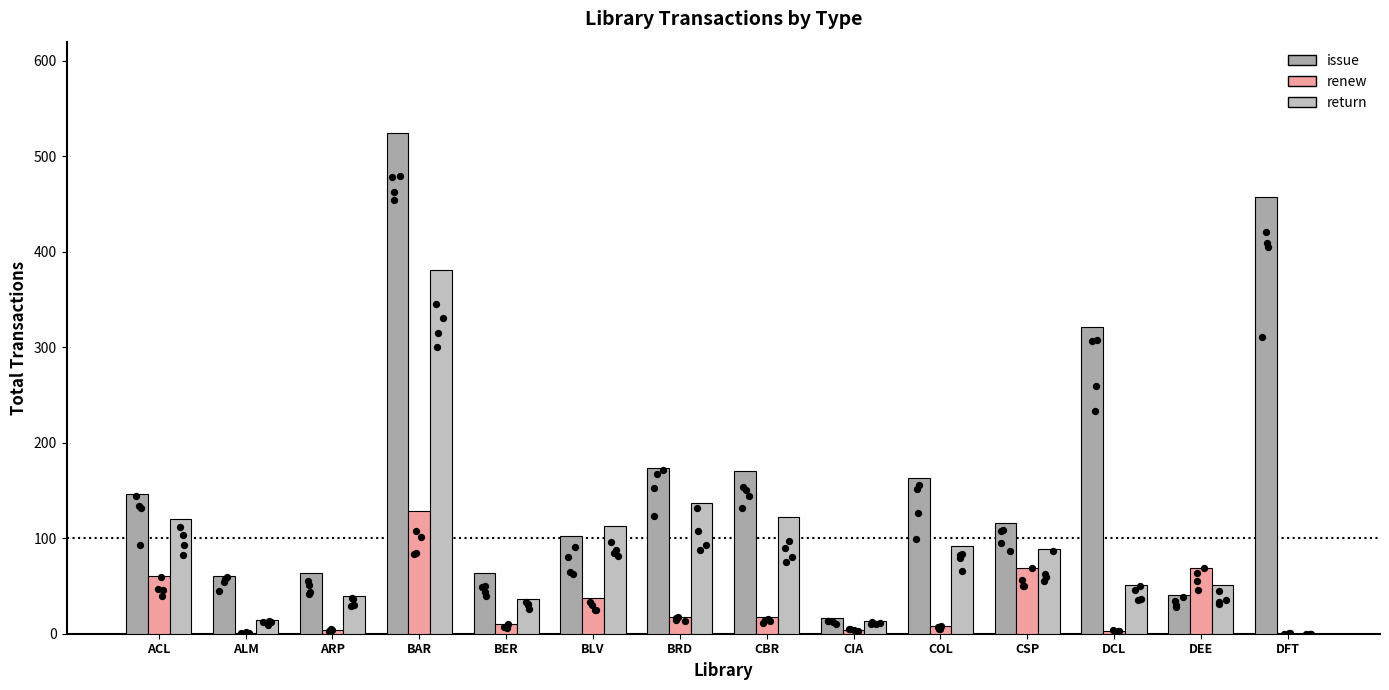

What are all the series names shown in the legend?

issue, renew, return